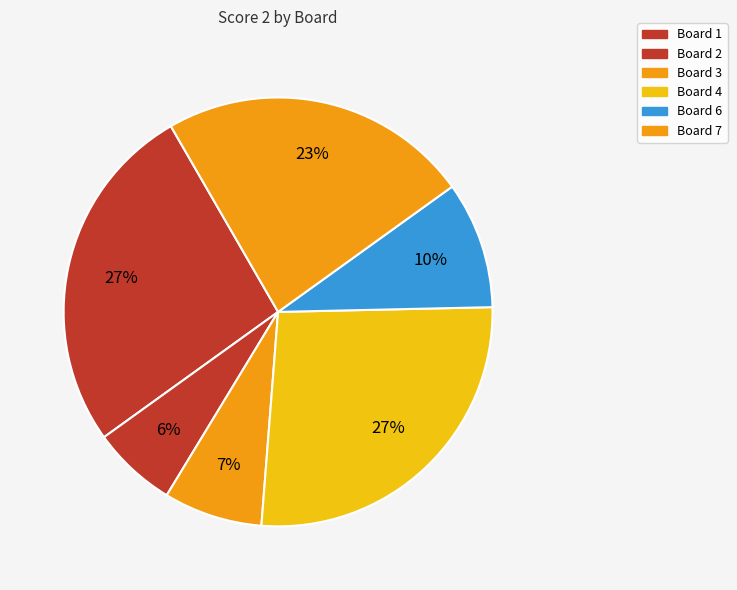

How many slices are in this pie chart?

6